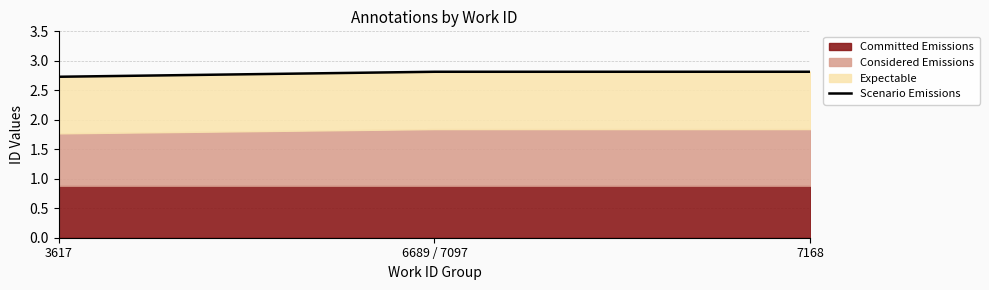

How many values are between 2 and 3?

3